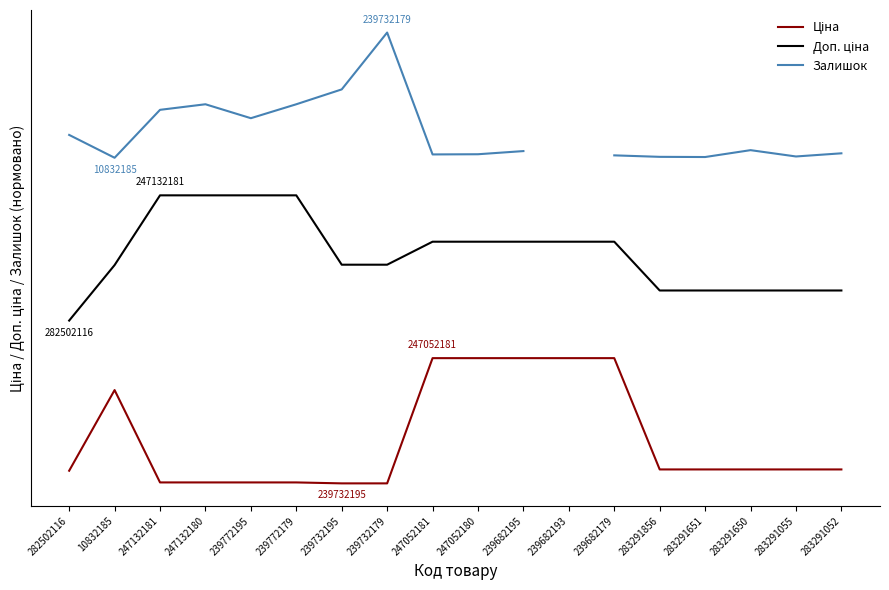

Where is the first local maximum for Ціна?

10832185